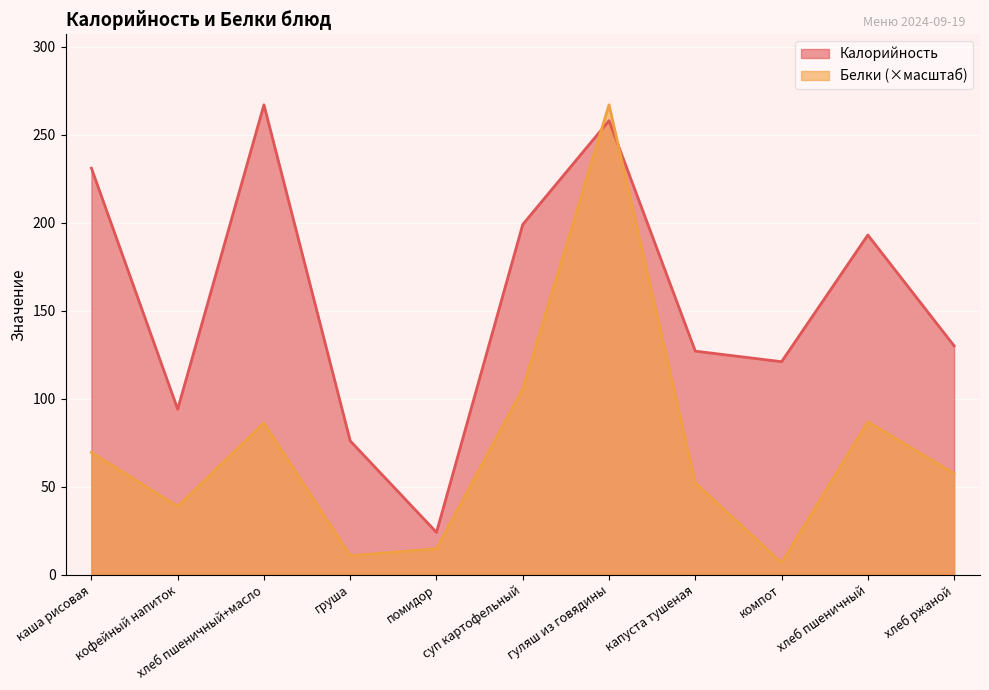

In Калорийность, how many points are lower than both neighbors (excluding endpoints)?

3